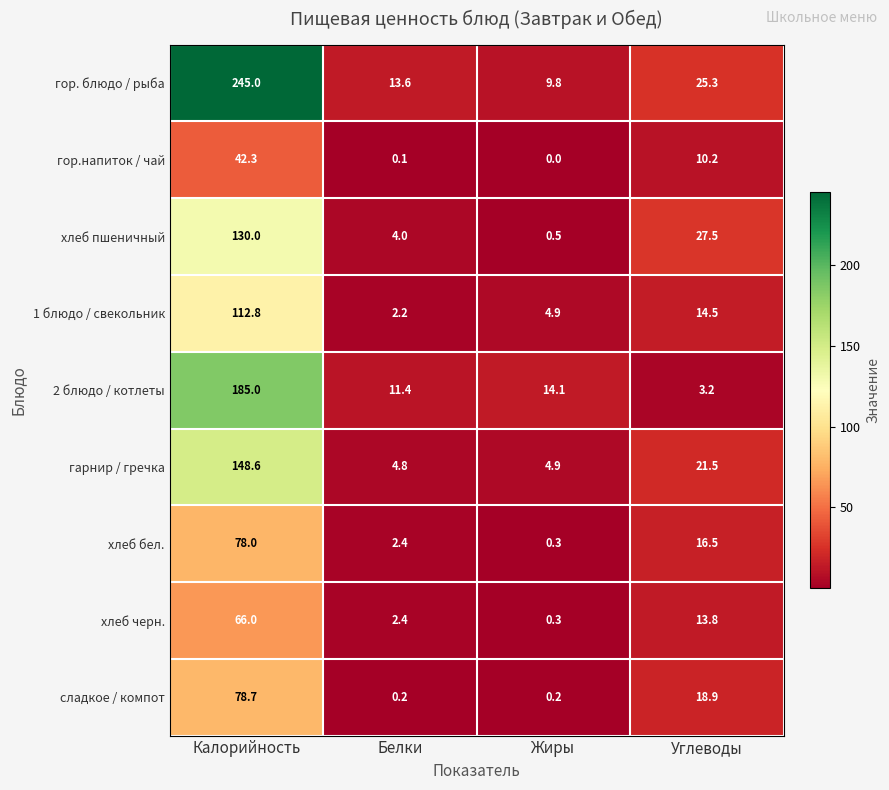

Count the number of categories in the chart.

4